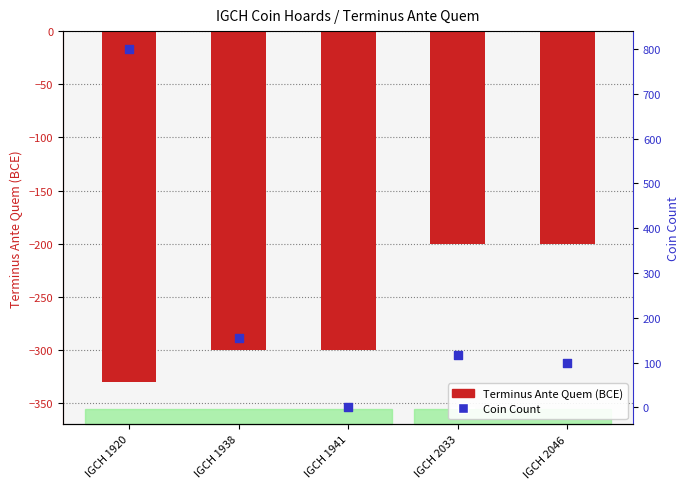

Which series reaches the maximum Y coordinate?

Coin Count